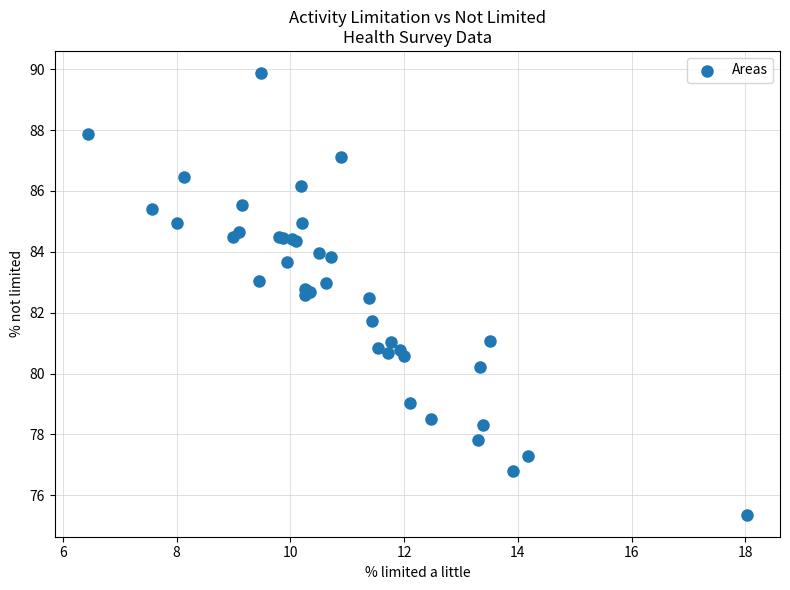

What Y value in the scatter plot is closest to 82?

81.7